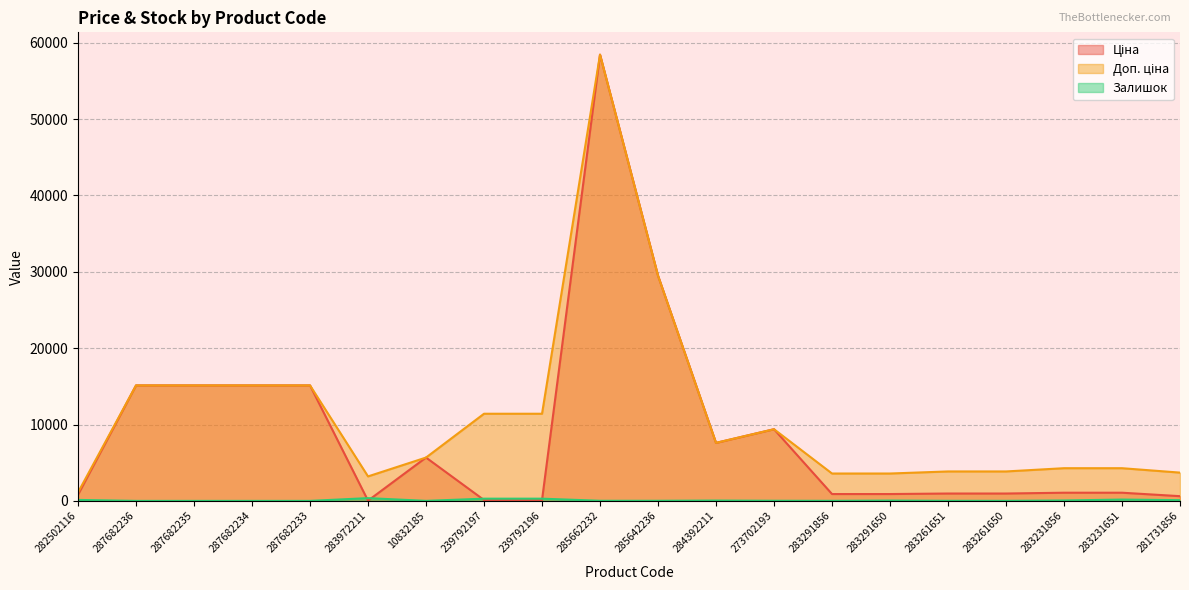

Where is the first local minimum for Доп. ціна?

283972211